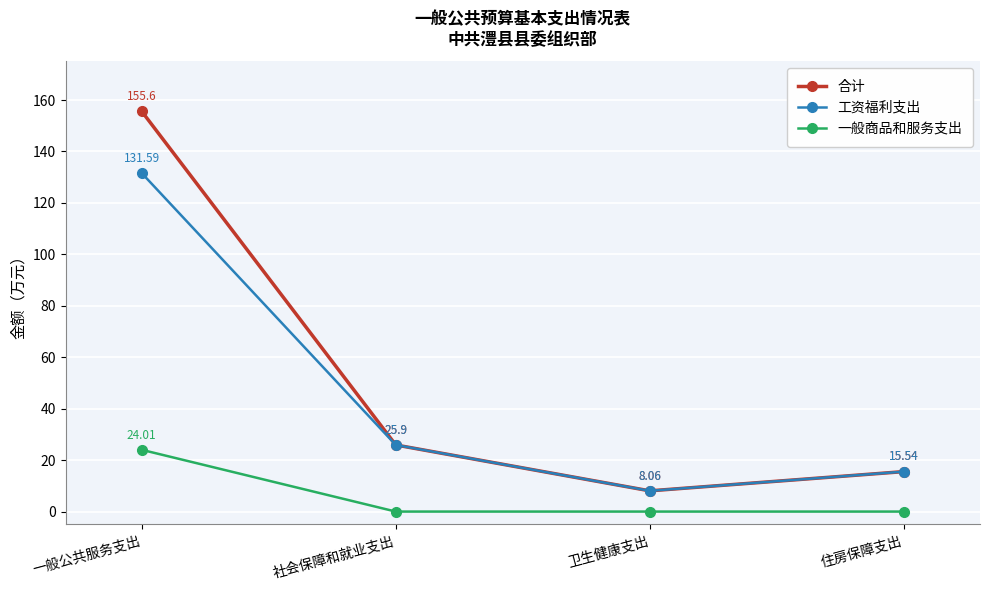

Does the chart have visible grid lines?

Yes